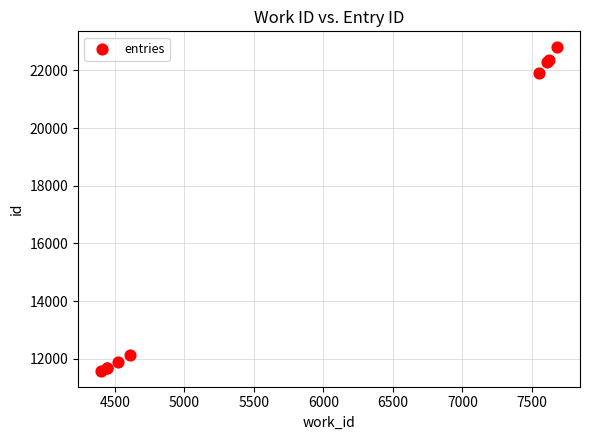

What Y value in the scatter plot is closest to 17191?

21891